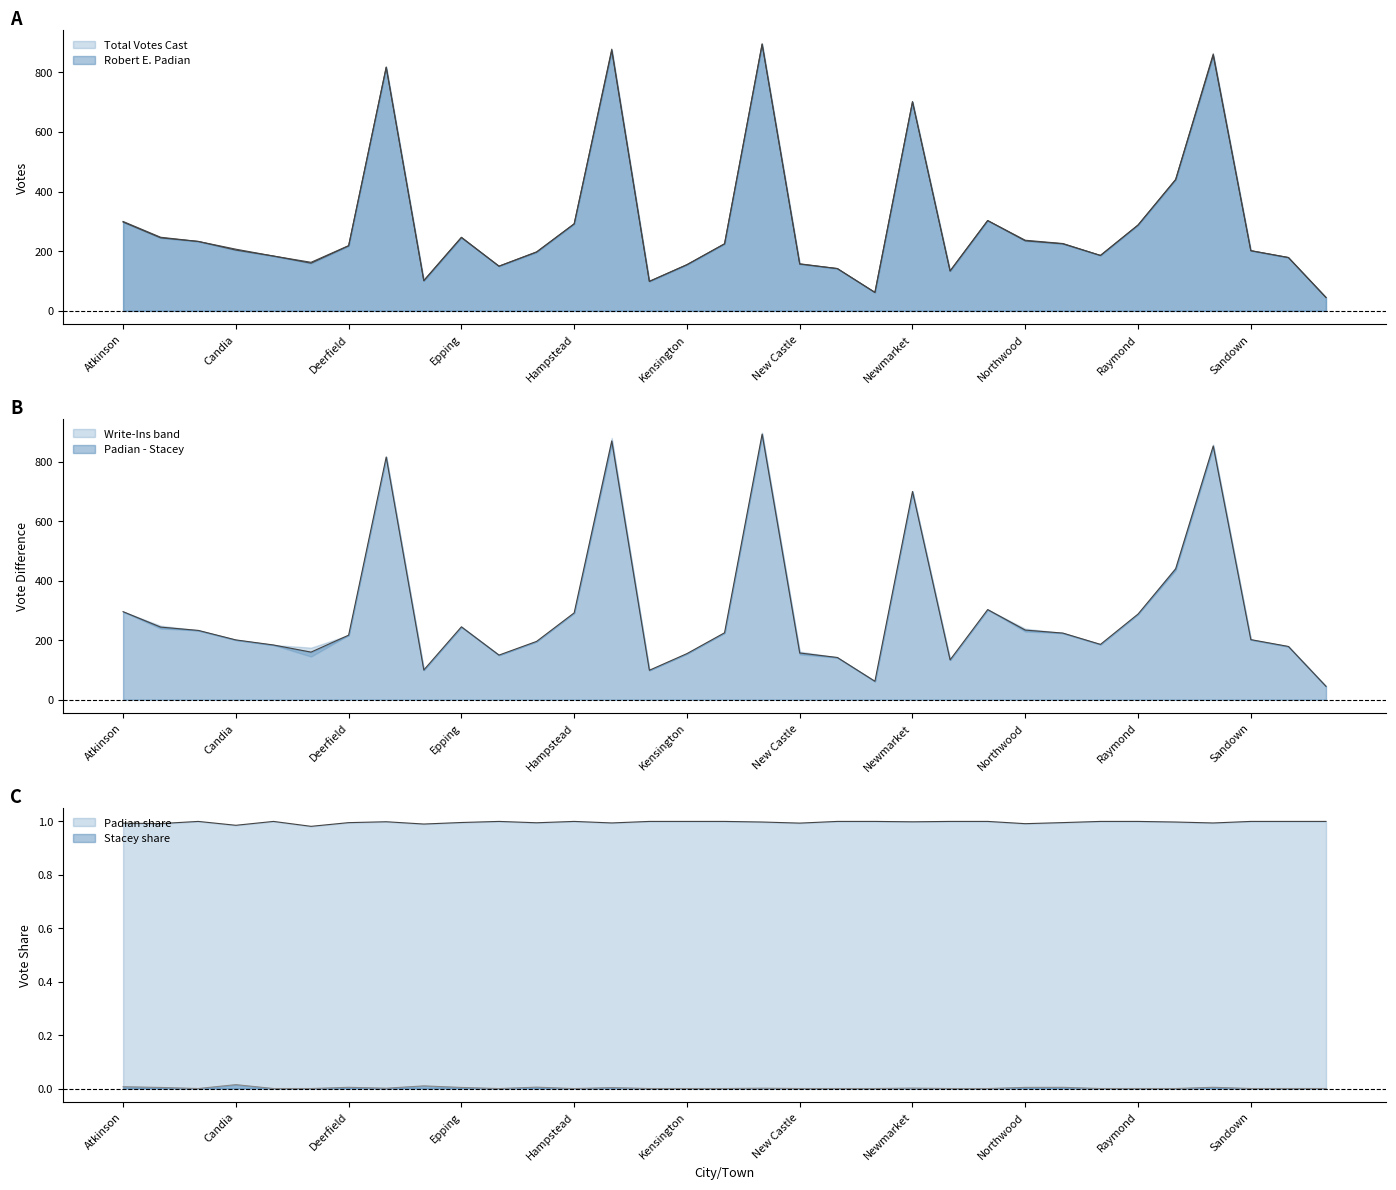

The value of Robert E. Padian at Salem is 1372. True or false?

False